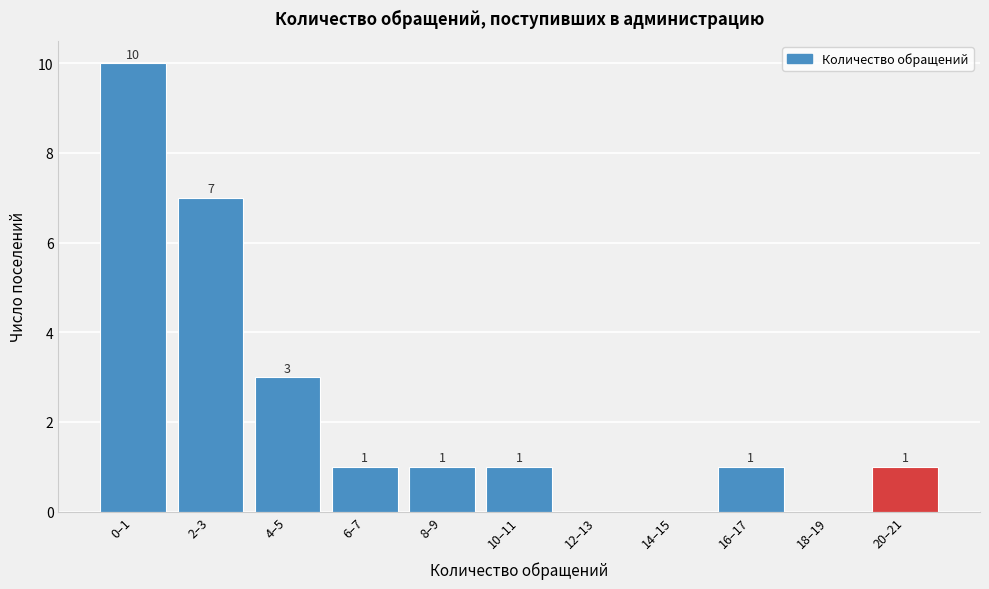

Reading left to right, what are all the values shown in this chart?

0–1=10	2–3=7	4–5=3	6–7=1	8–9=1	10–11=1	12–13=0	14–15=0	16–17=1	18–19=0	20–21=1